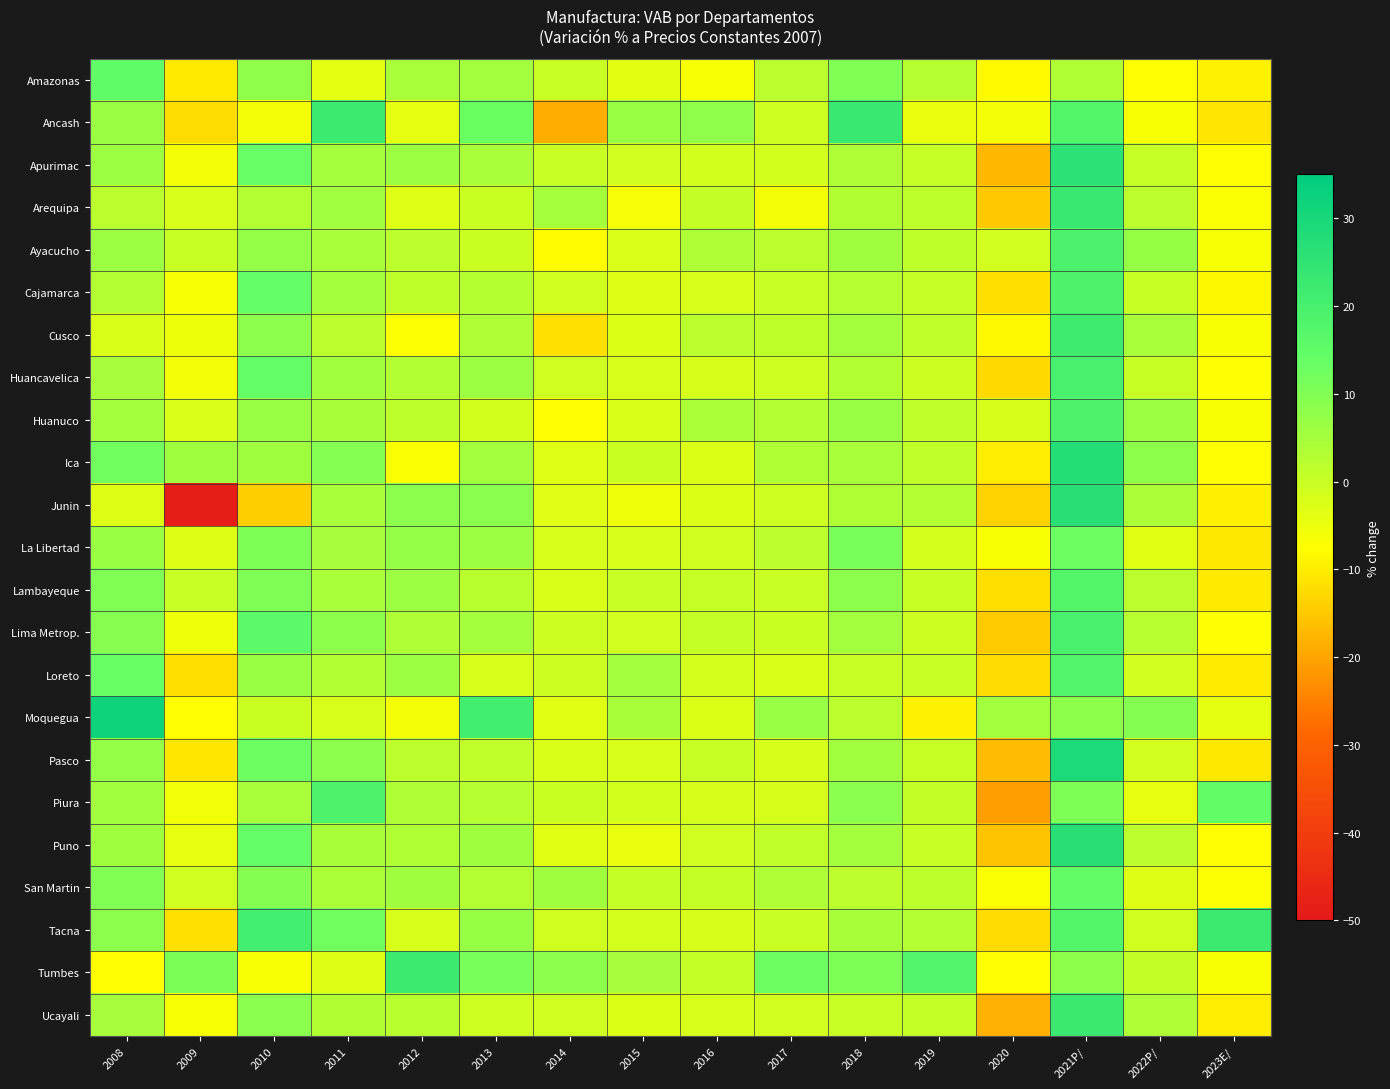

How many series are shown in this chart?

23